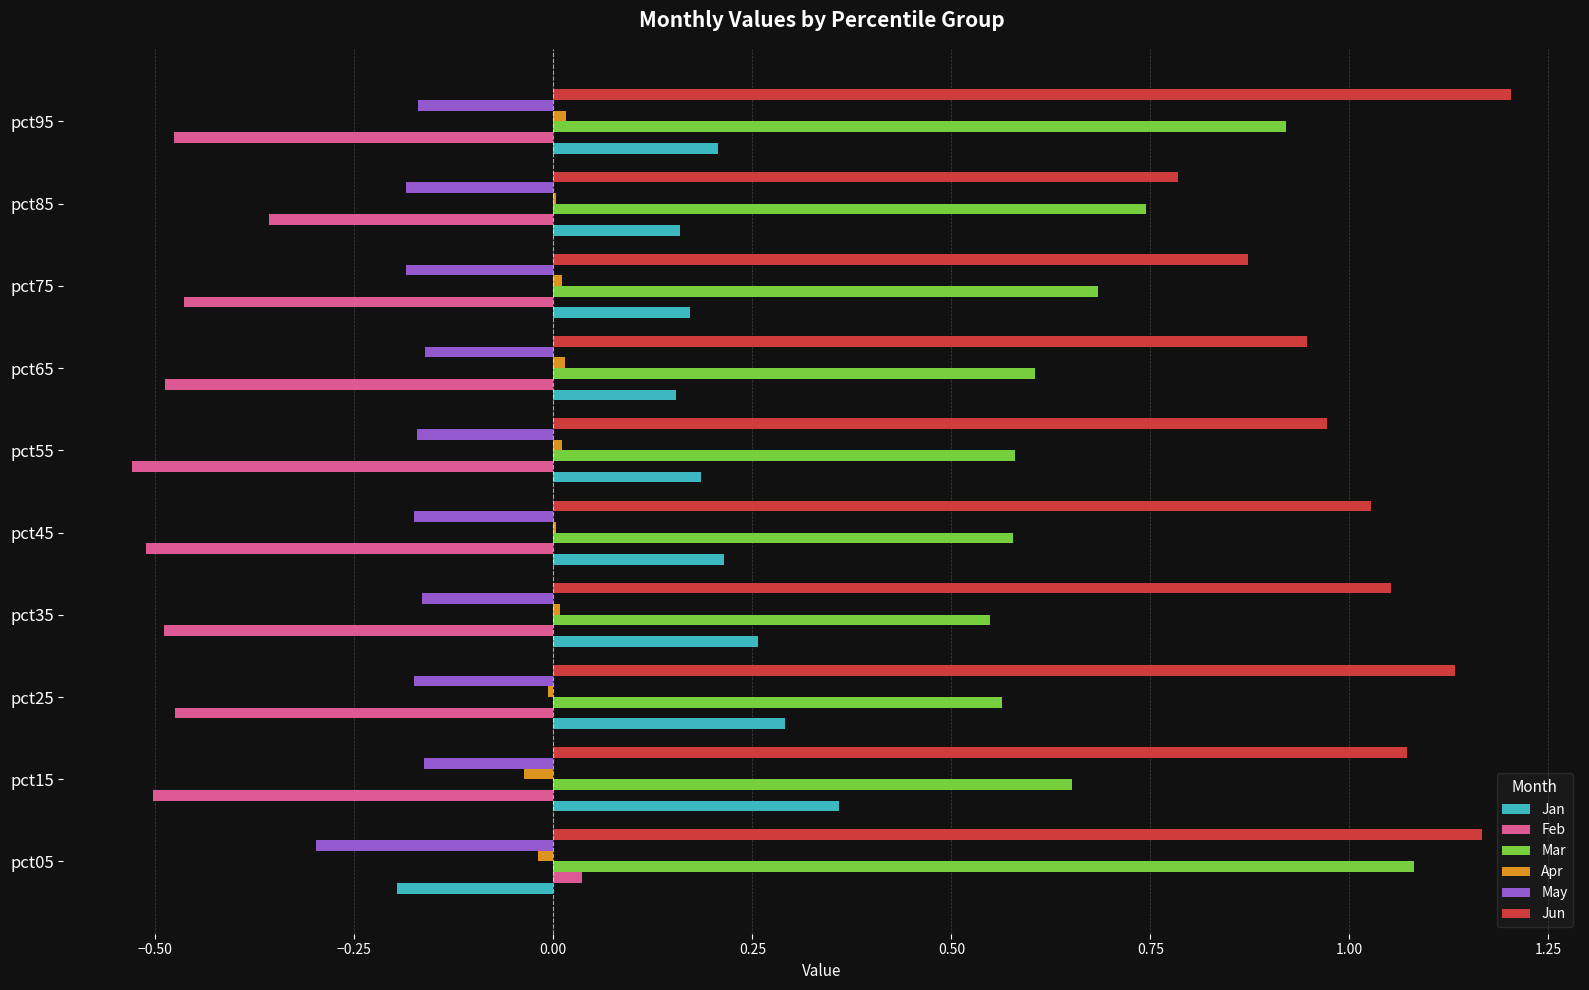

Which series changed the most between pct25 and pct85?

Jun